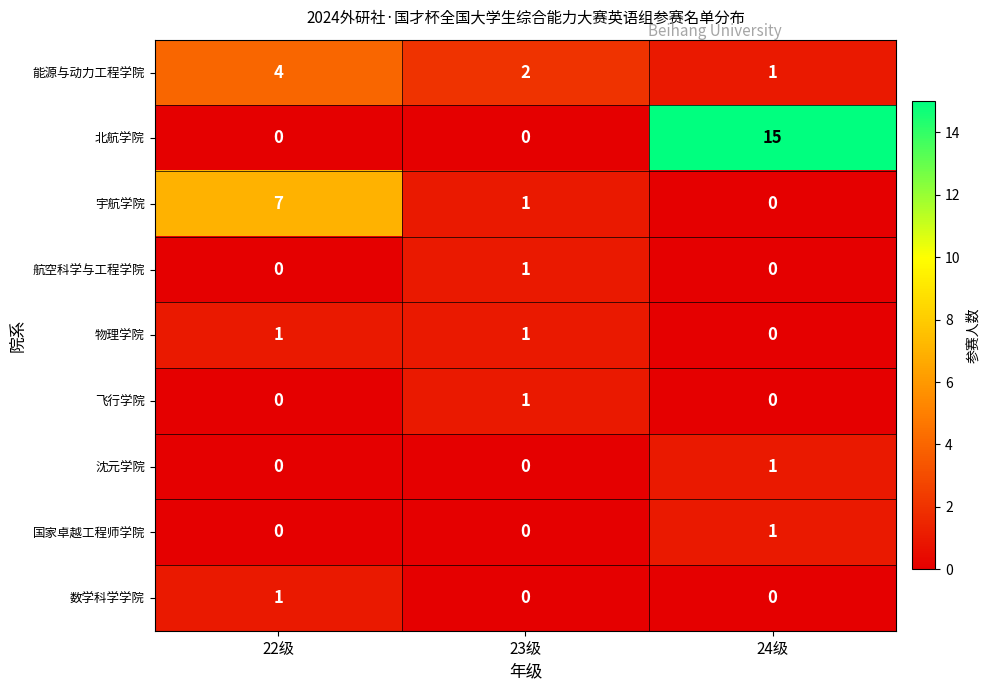

What is the spread (max minus min) of values at 24级?

15